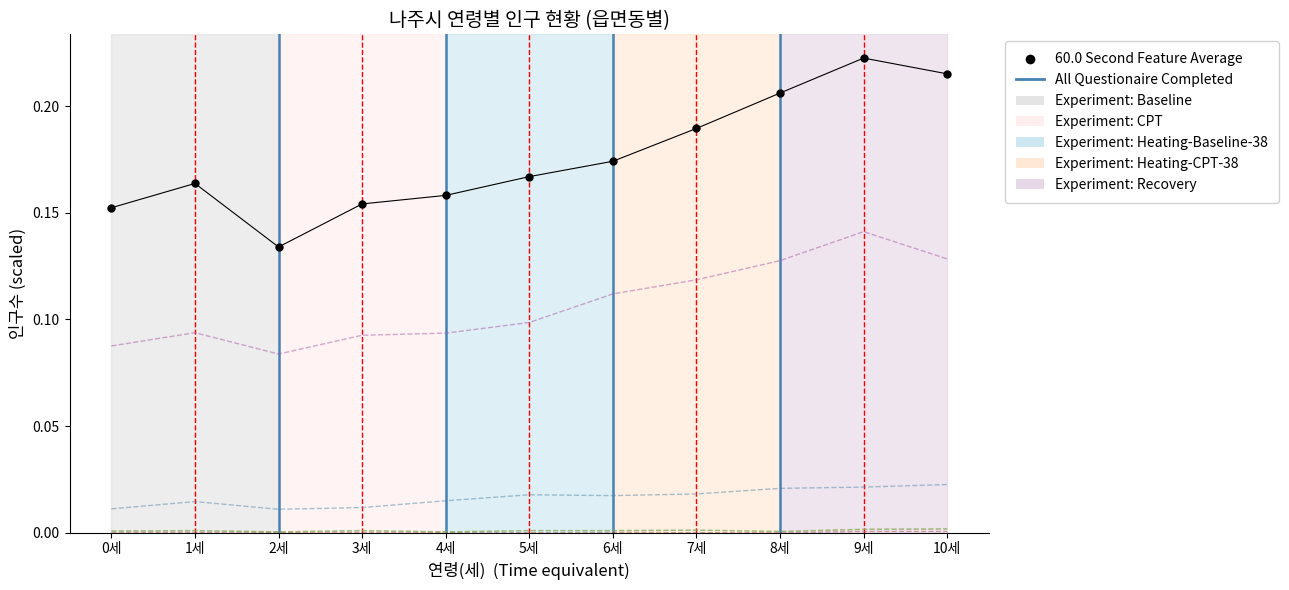

What is the total value across all series at 10세?

0.4